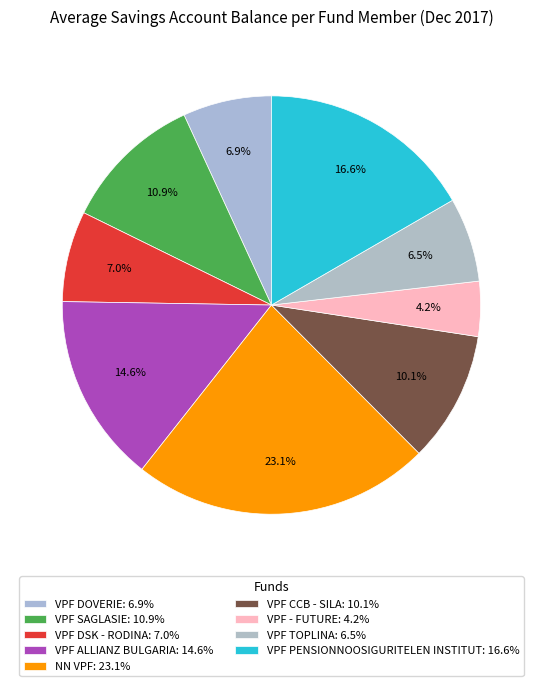

What percentage is the VPF ALLIANZ BULGARIA slice, to the nearest percent?

15%